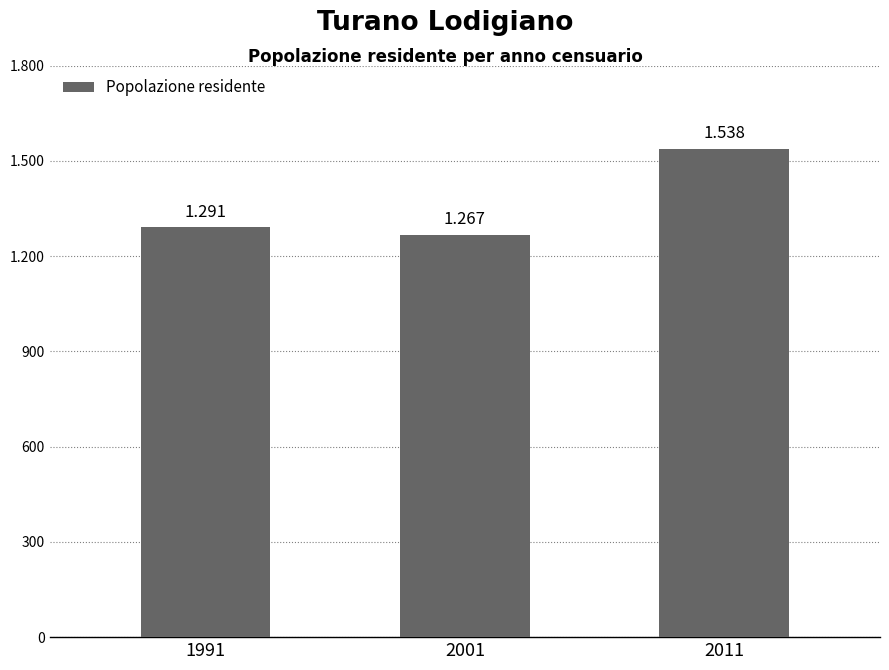

What is the value of the 3rd bar from the left?

1538